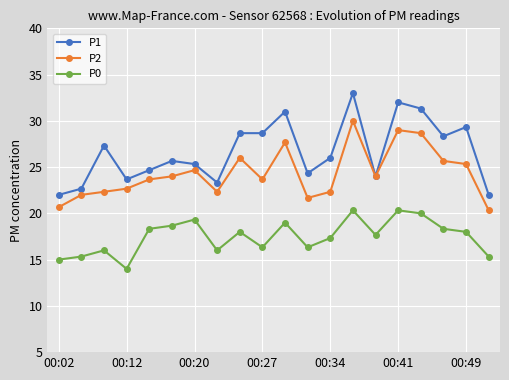

Rank the series by their maximum value, from highest to lowest.

P1, P2, P0